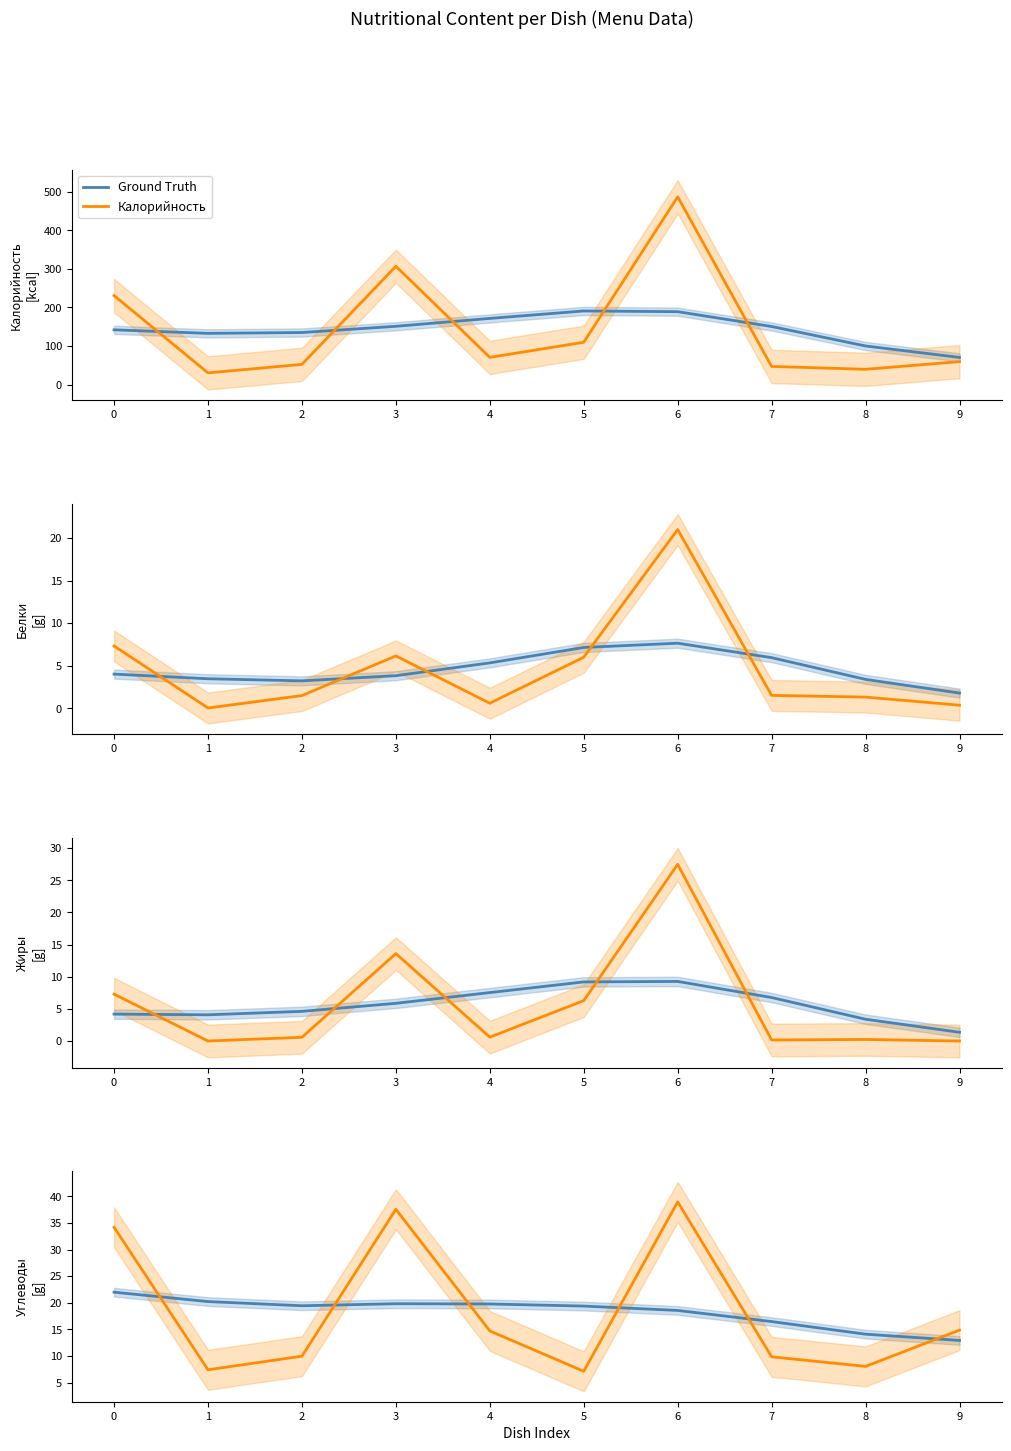

Which series has the largest total across all categories?

Калорийность